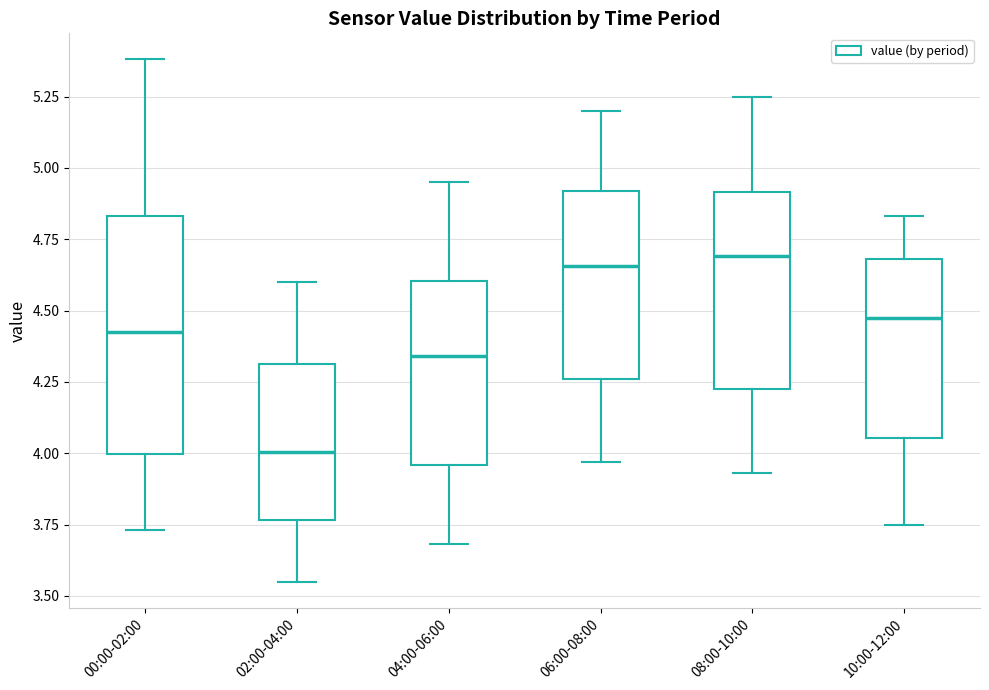

Where does the upper whisker of the box for 02:00-04:00 end on the y-axis? The values are not printed on the chart, so give them approximately, as read against the axis.

4.60